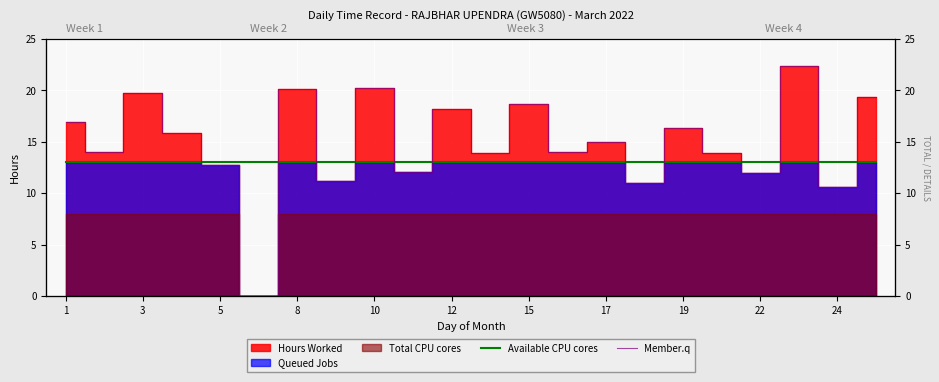

Which category has the lowest value in the Available CPU cores series?

1